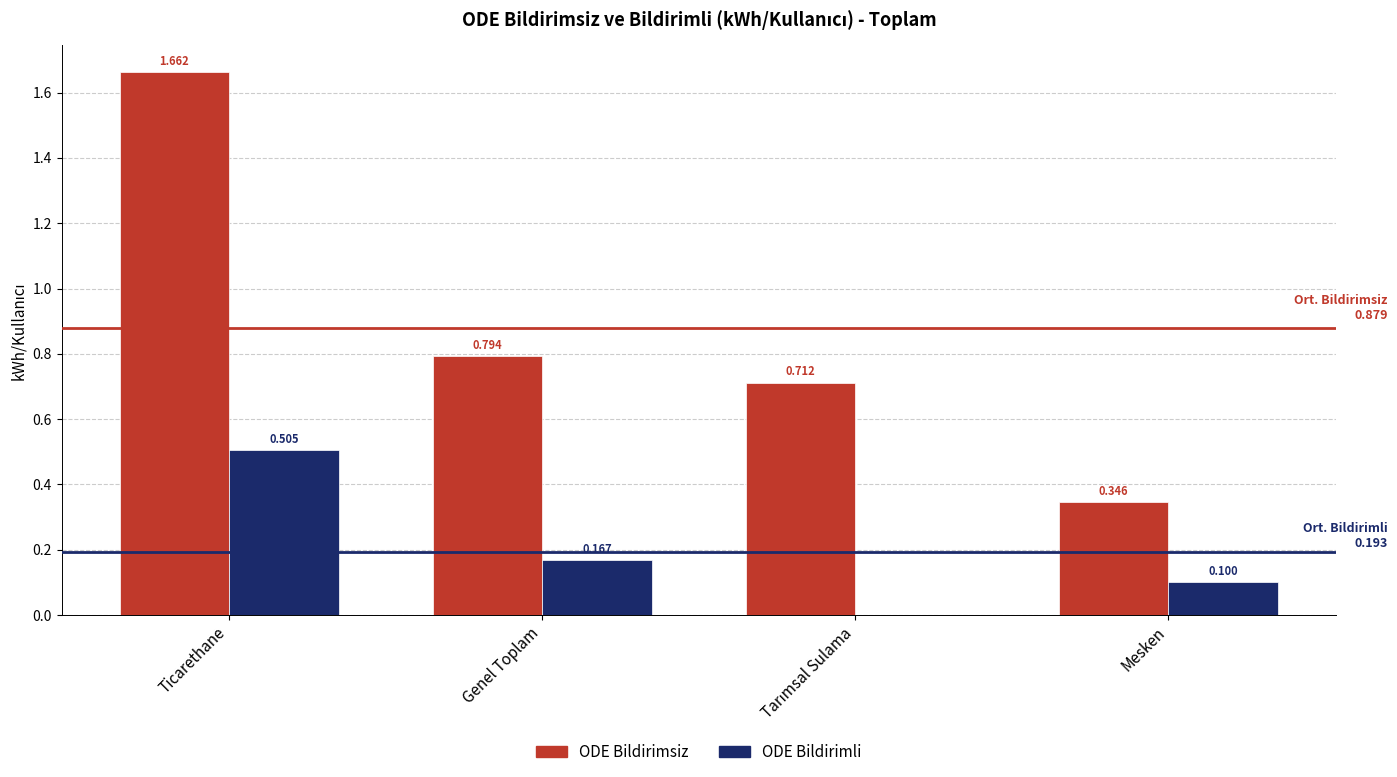

At which category is the sum across all series the highest?

Ticarethane